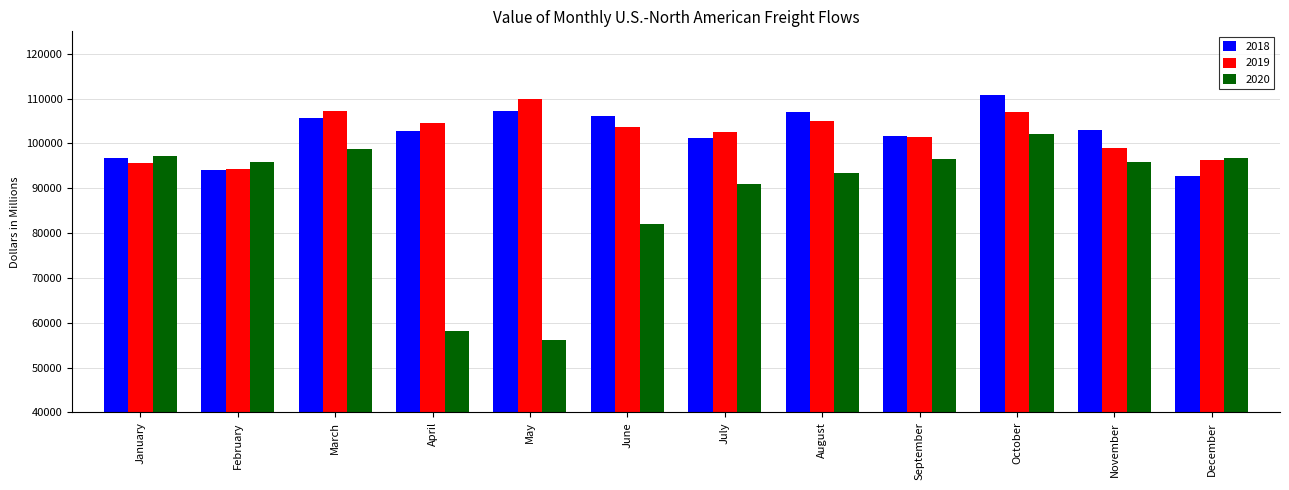

What is the value of the 2019 bar at the 3rd from the left?

107229.9